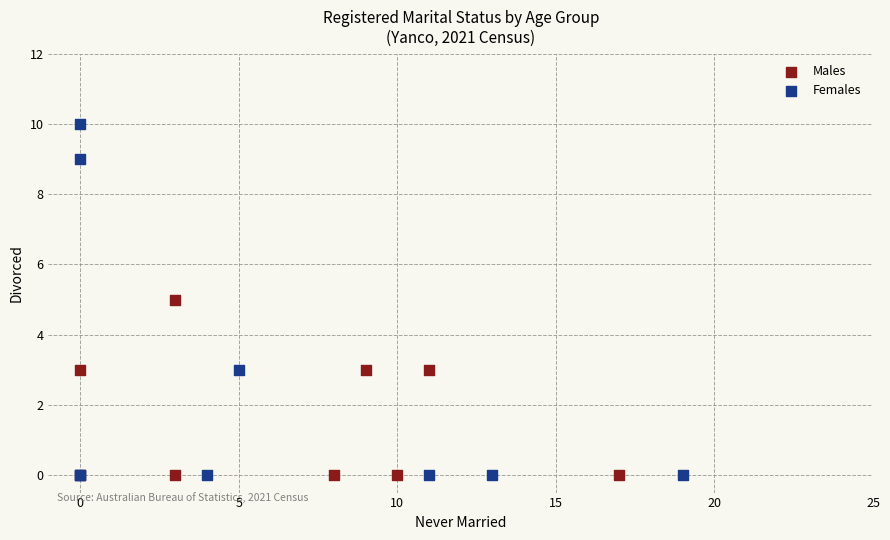

What are all the series names shown in the legend?

Males, Females